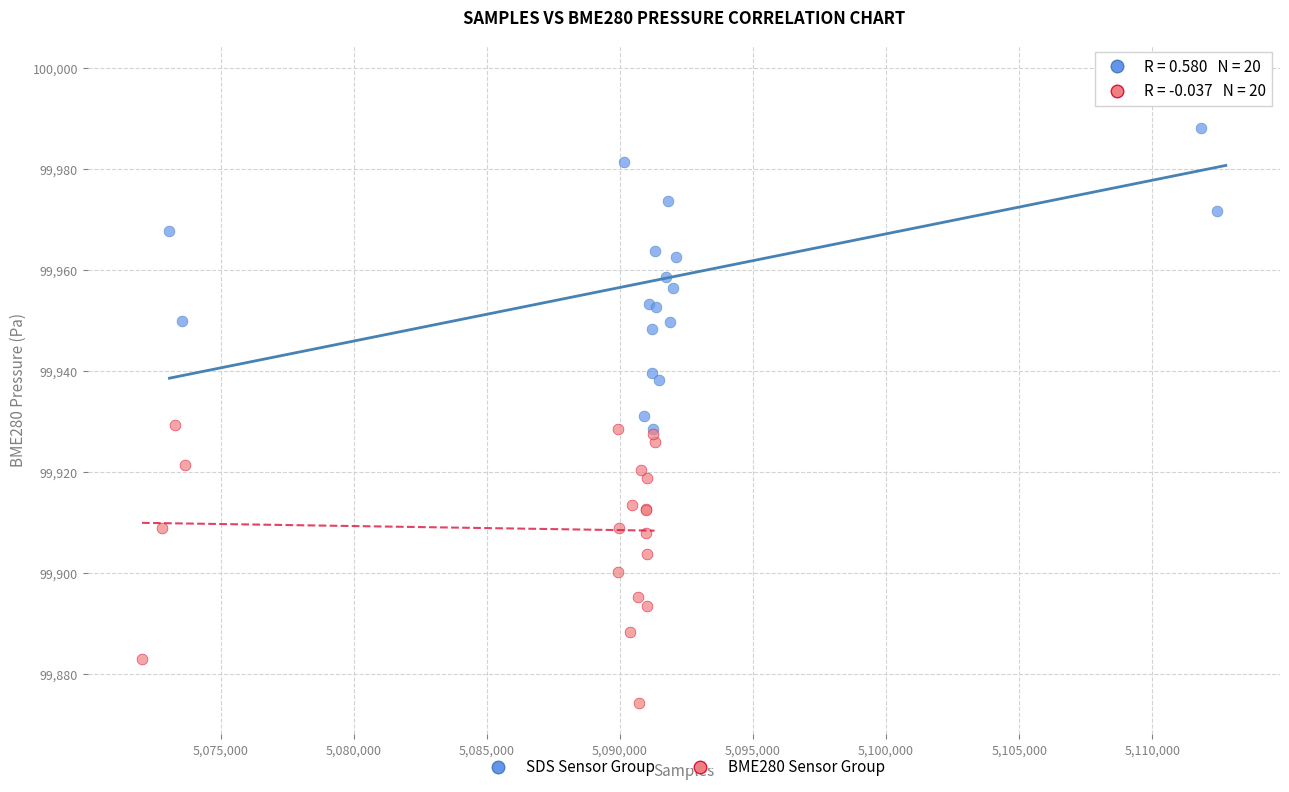

Which series has the largest Y range (max minus min)?

SDS Sensor Group